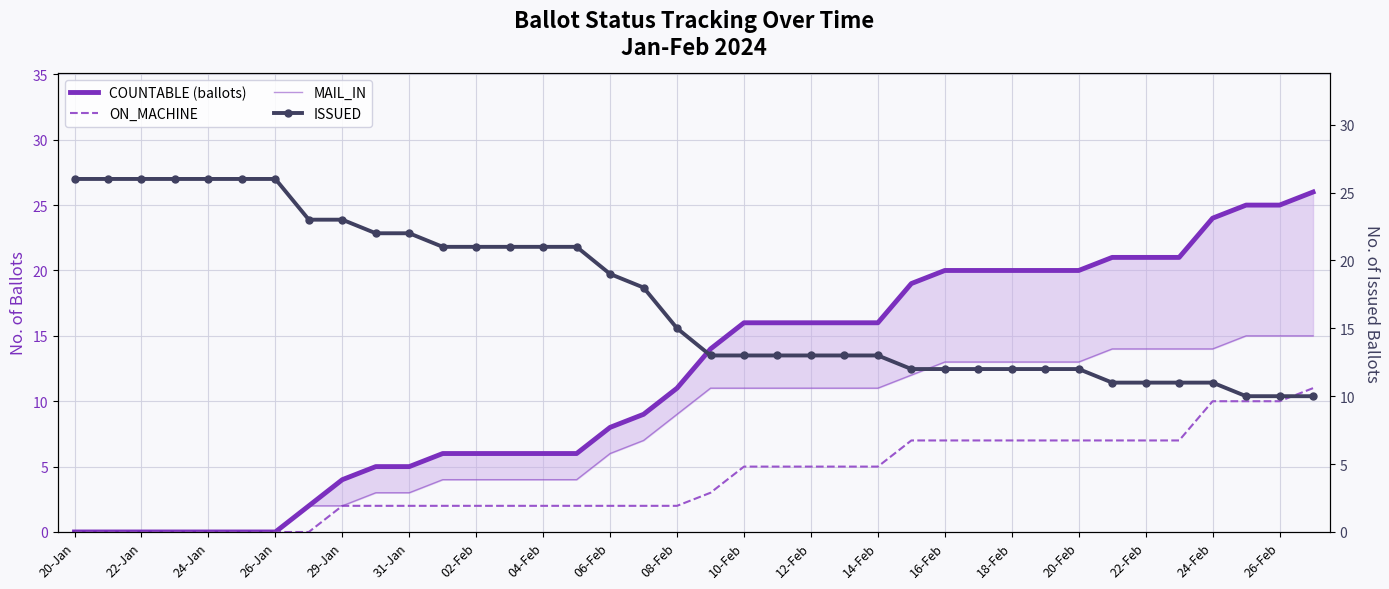

What is the greatest value displayed?

26